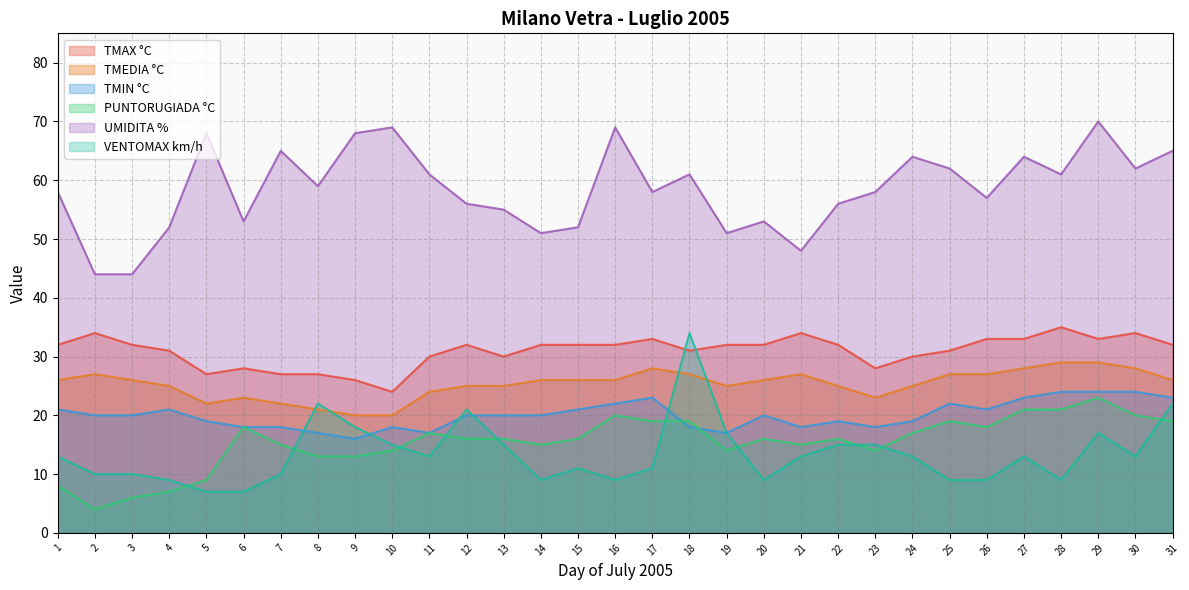

Where does the TMAX °C series first go above 32?

2